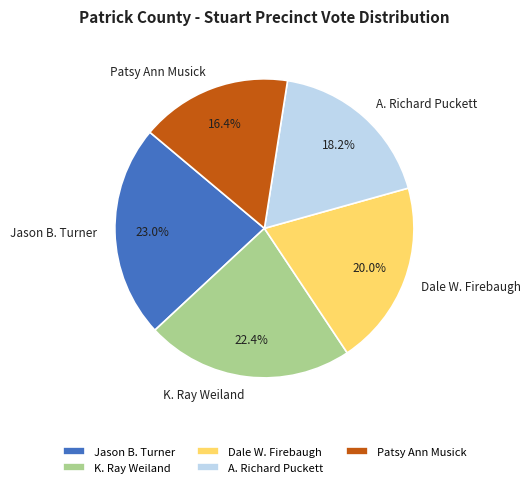

Between K. Ray Weiland and Patsy Ann Musick, which is larger?

K. Ray Weiland